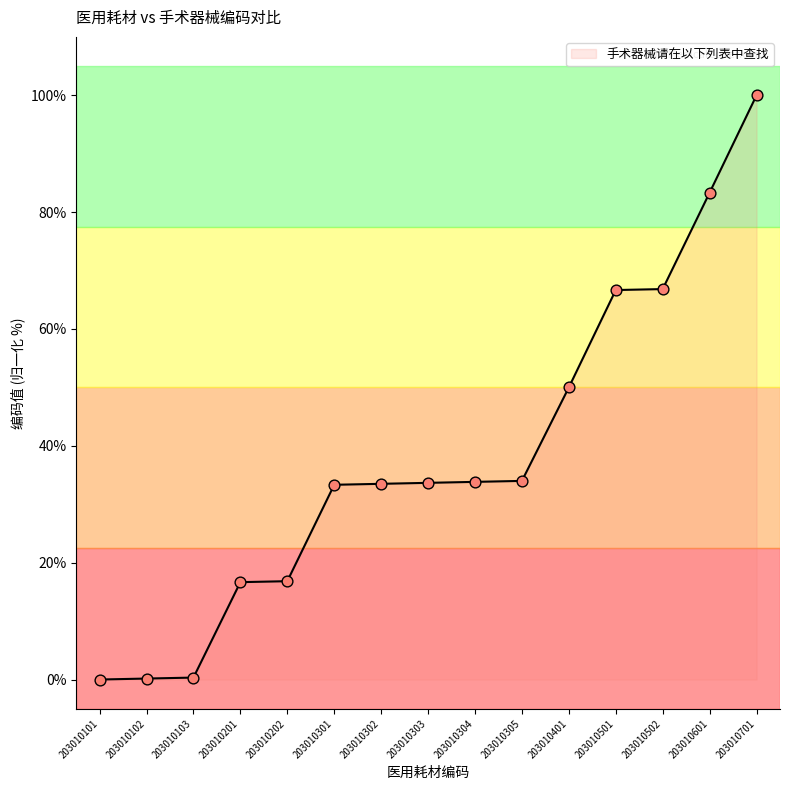

What is the change in value from 203010103 to 203010301?

+33.0